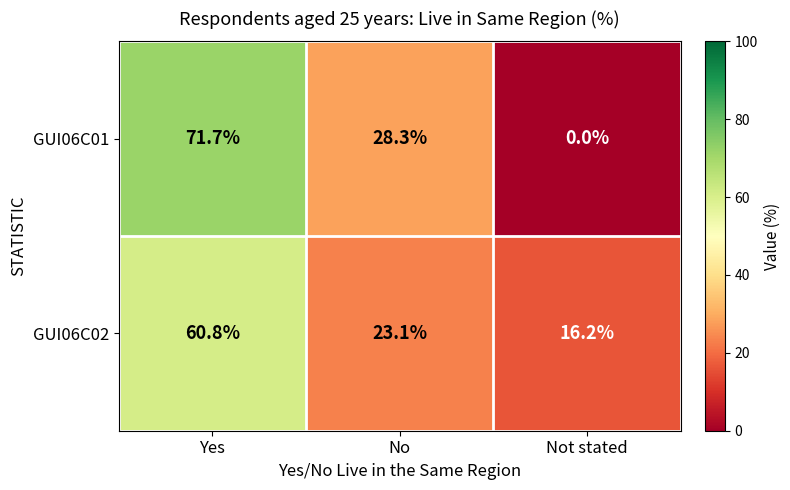

Count the number of data series in this chart.

2